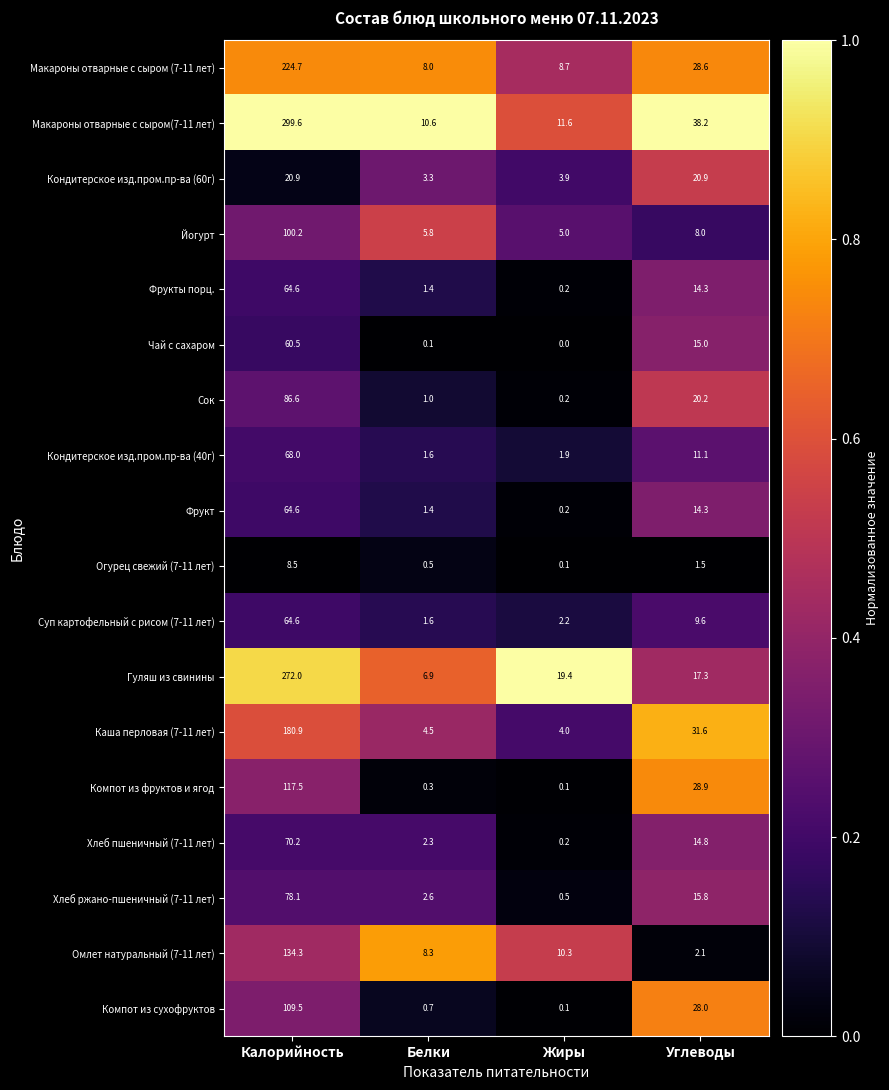

How many data points does each series have?

4